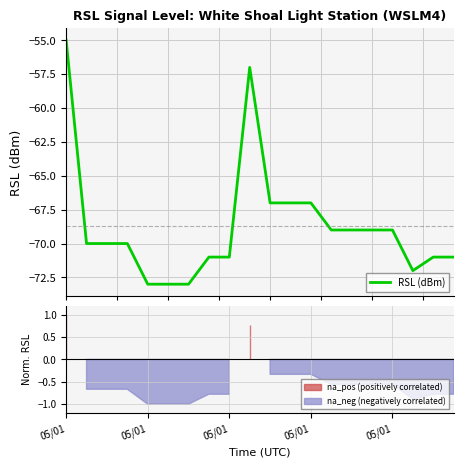

What is the minimum value for RSL (dBm)?

-73